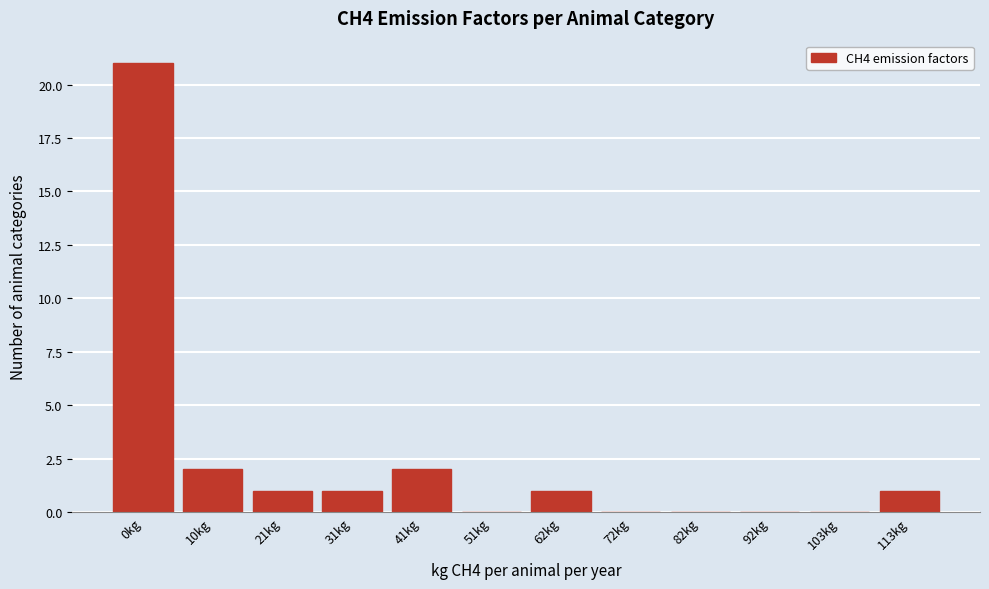

Reading left to right, transcribe all the data shown in this chart.

0kg=21	10kg=2	21kg=1	31kg=1	41kg=2	51kg=0	62kg=1	72kg=0	82kg=0	92kg=0	103kg=0	113kg=1